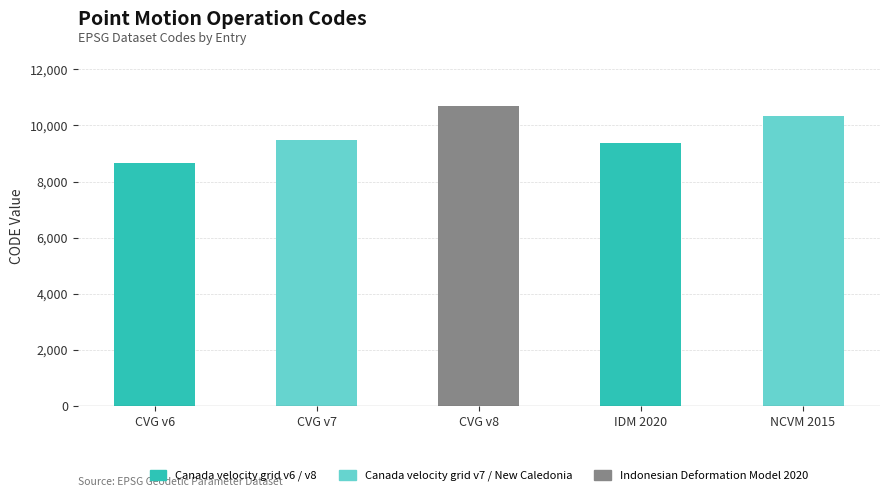

What is the sum of the values at IDM 2020 and CVG v8?

20082